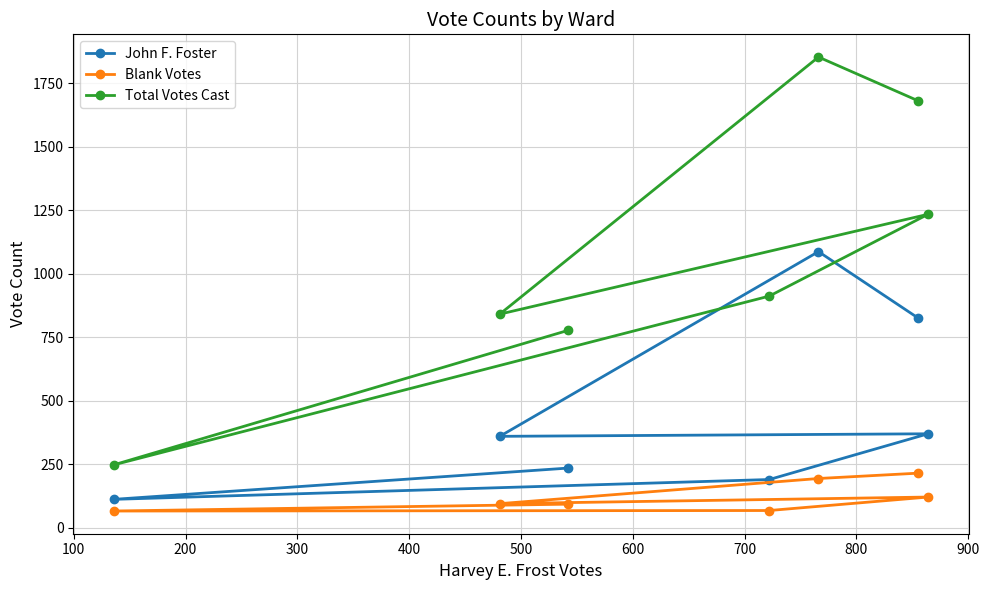

How many data points does each series have?

7